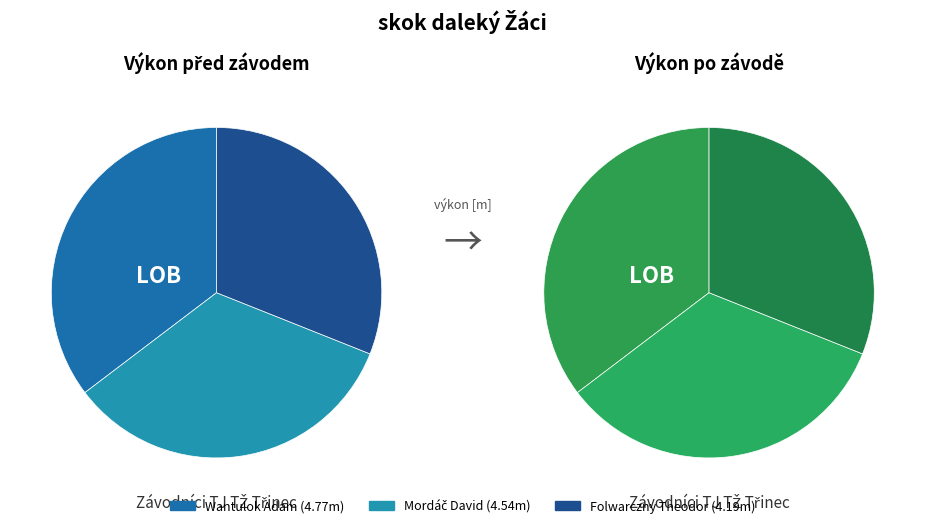

Which category has the smallest portion of the pie?

Folwarczny Theodor